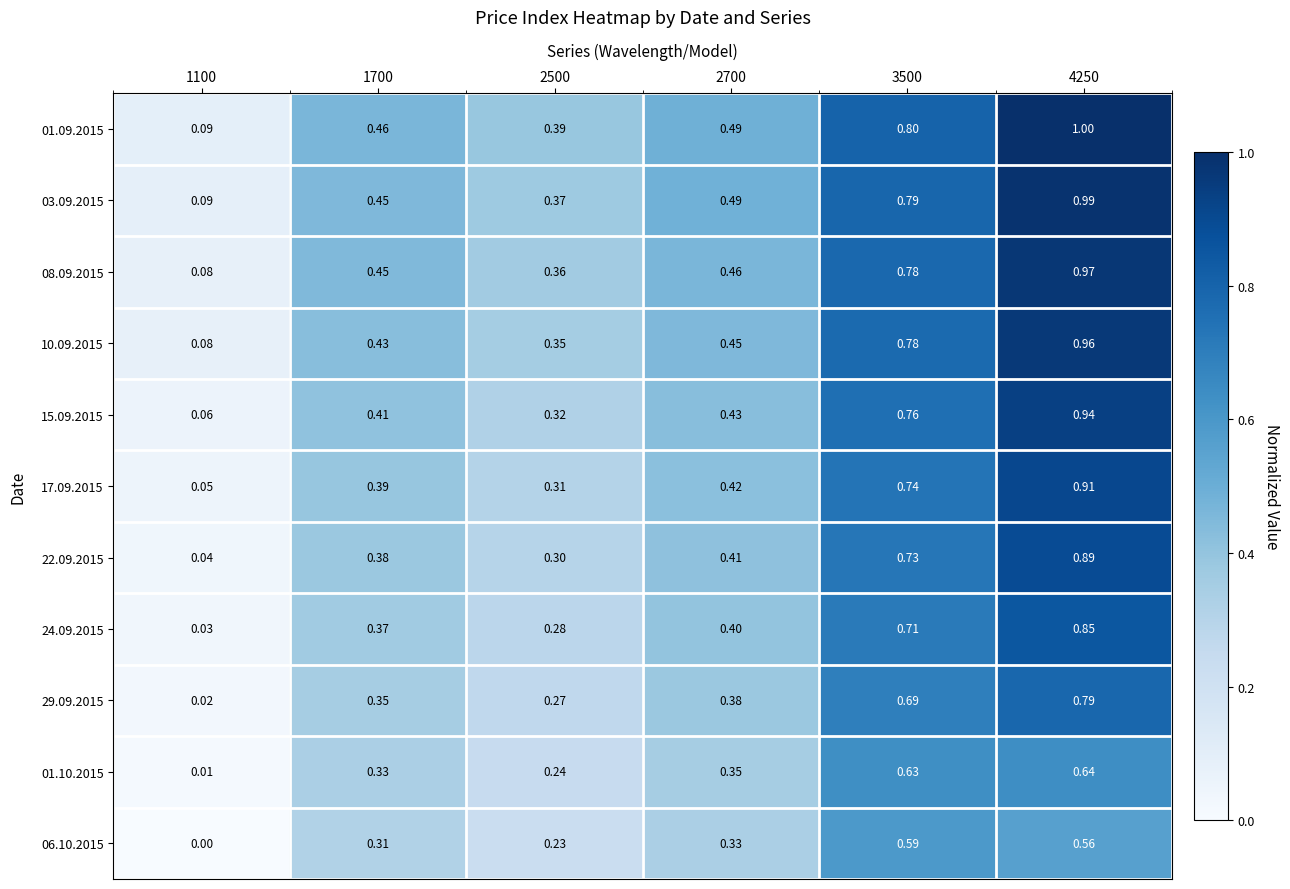

At which category does the chart reach its minimum across all series?

1100